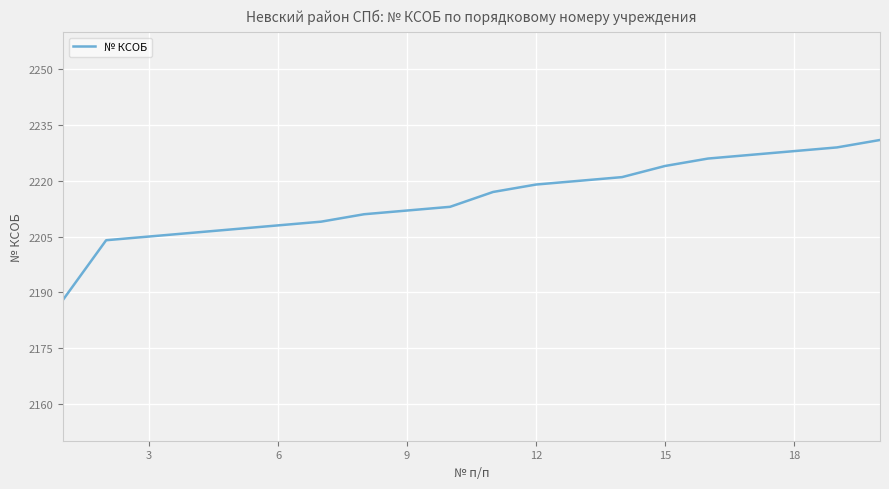

Count the number of categories in the chart.

20